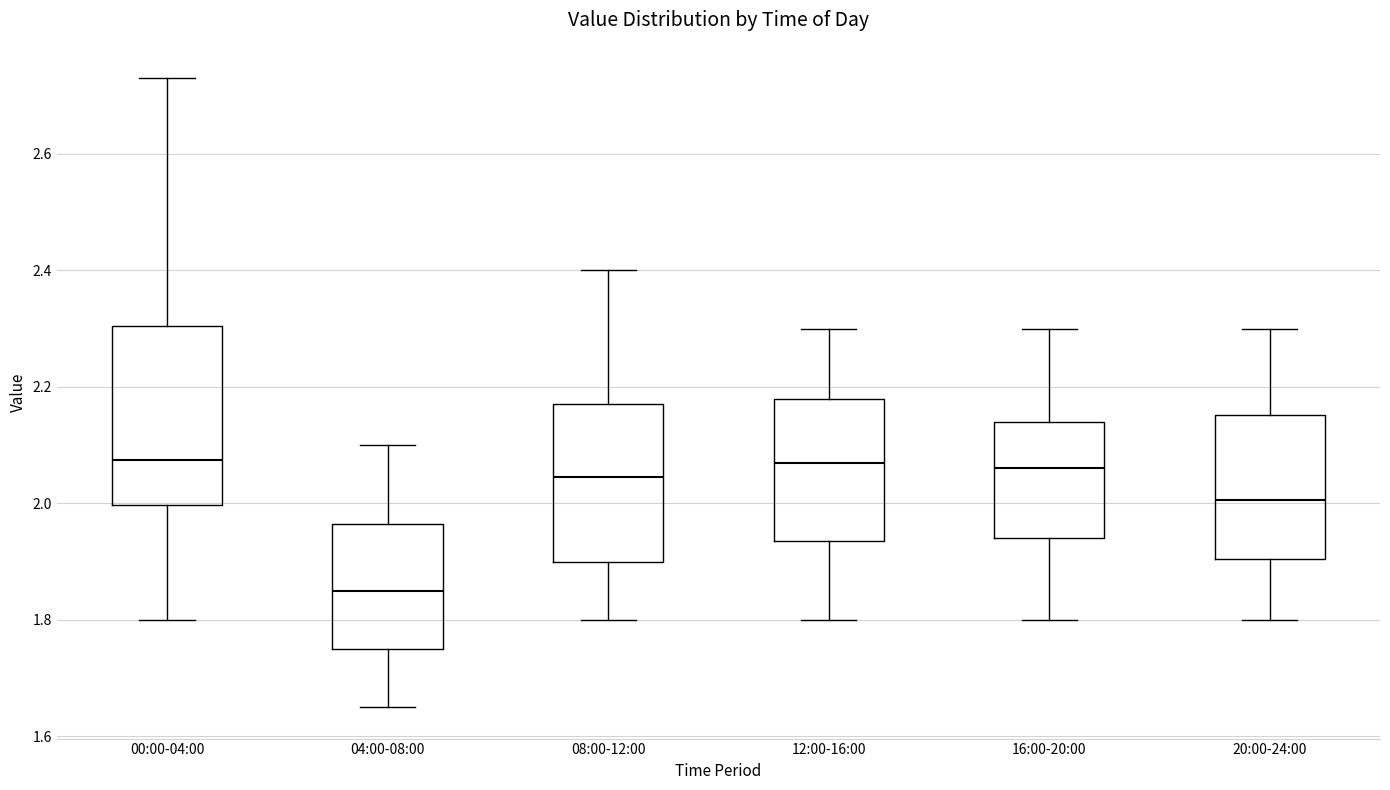

Where is the upper edge of the box for 16:00-20:00 on the y-axis? The values are not printed on the chart, so give them approximately, as read against the axis.

2.14